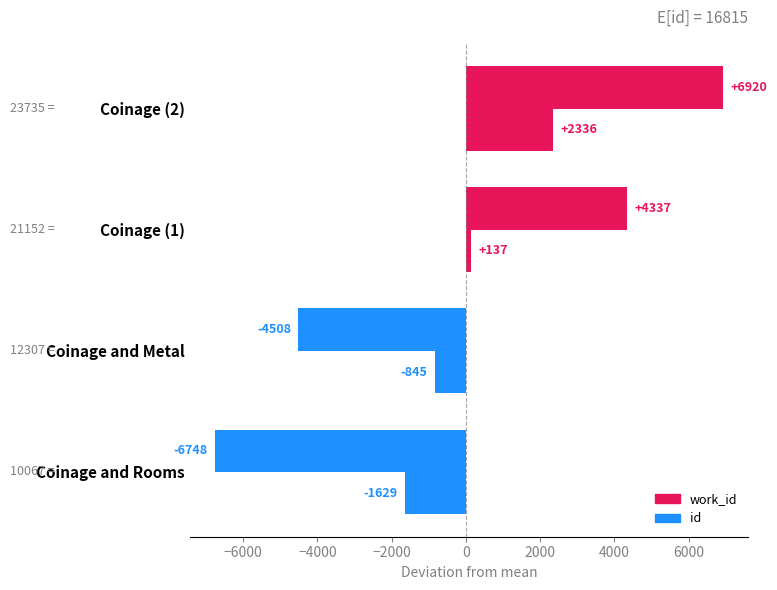

Reading left to right, extract all data points from this chart.

id: -6748.2	-4508.2	4336.8	6919.8
work_id: -1628.8	-844.8	137.2	2336.2